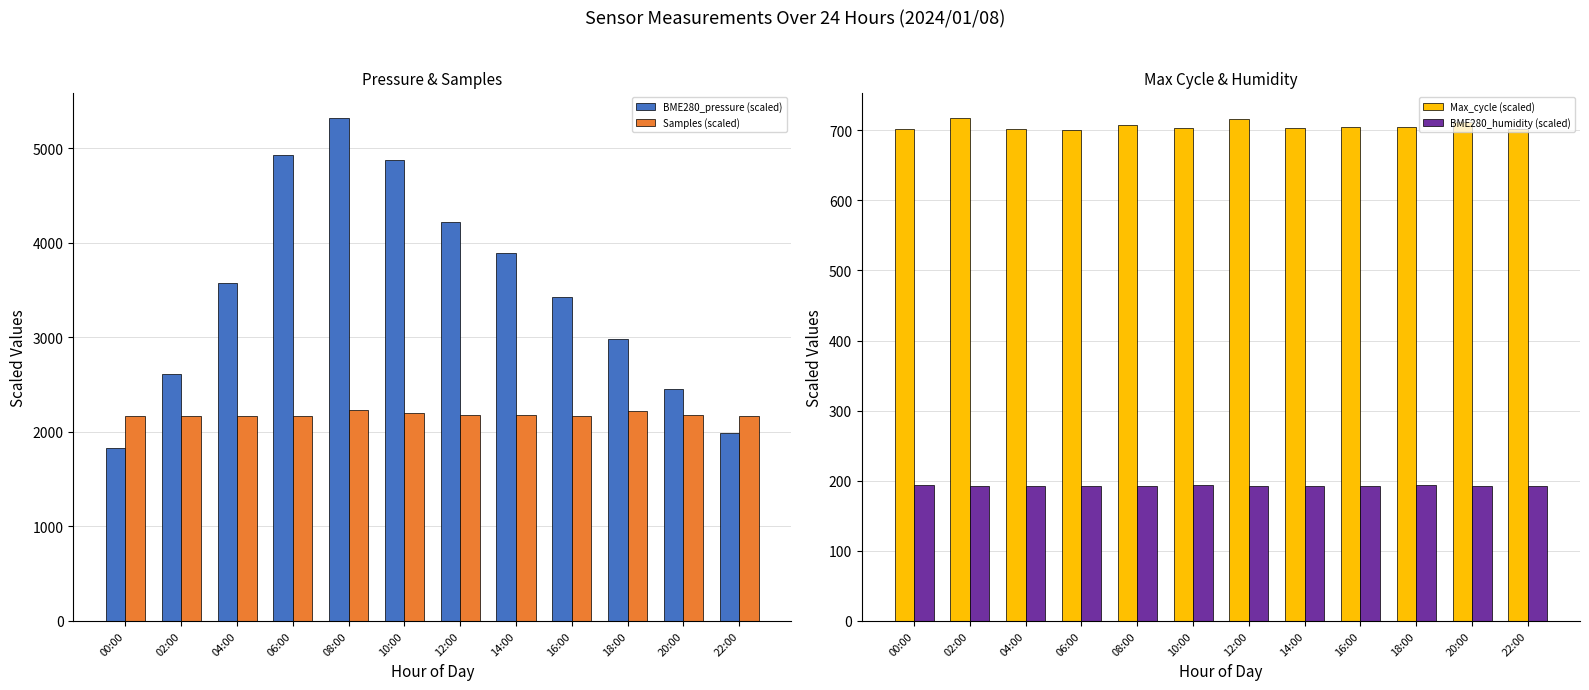

Reading left to right, extract all data points from this chart.

BME280_pressure (scaled): 00:00=1828.5	02:00=2614.4	04:00=3569.5	06:00=4925.2	08:00=5321.0	10:00=4872.3	12:00=4215.6	14:00=3893.4	16:00=3428.7	18:00=2984.5	20:00=2456.7	22:00=1983.2
Samples (scaled): 00:00=2171.5	02:00=2169.9	04:00=2167.2	06:00=2168.5	08:00=2225.6	10:00=2193.8	12:00=2174.4	14:00=2181.1	16:00=2167.6	18:00=2224.9	20:00=2178.4	22:00=2169.0
Max_cycle (scaled): 00:00=701.8	02:00=717.8	04:00=701.2	06:00=700.1	08:00=706.7	10:00=703.4	12:00=716.0	14:00=702.8	16:00=705.1	18:00=703.9	20:00=711.7	22:00=701.0
BME280_humidity (scaled): 00:00=194.0	02:00=192.7	04:00=192.2	06:00=192.7	08:00=192.9	10:00=193.6	12:00=192.5	14:00=193.1	16:00=192.8	18:00=193.3	20:00=192.6	22:00=192.4